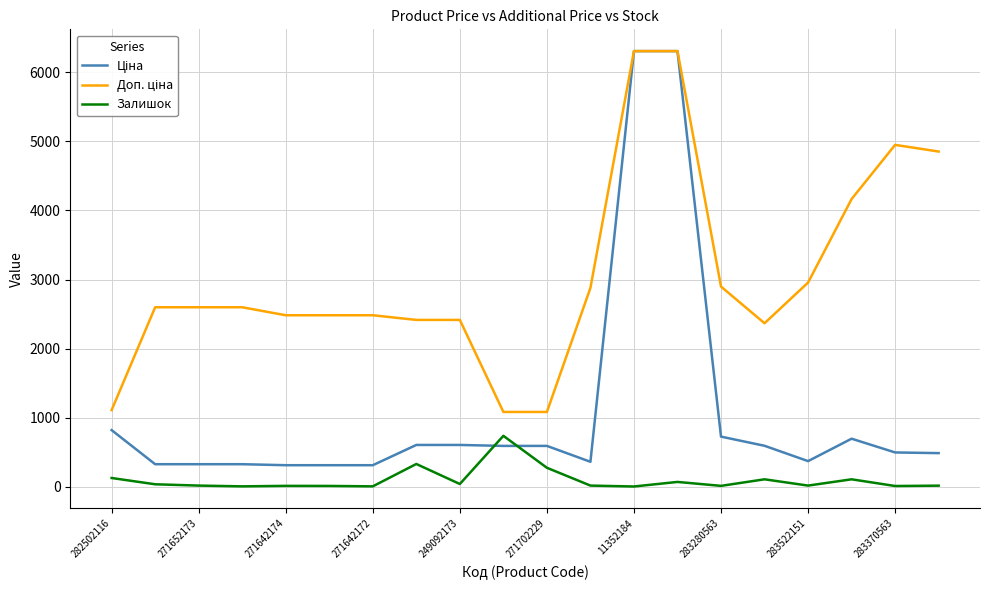

What is the greatest value displayed?

6308.8